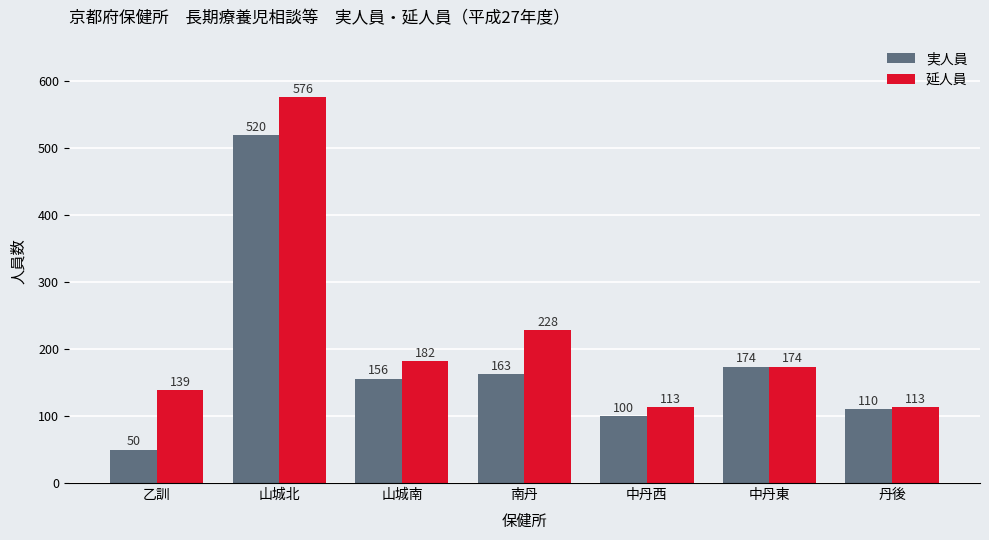

What is the minimum value shown in the chart?

50